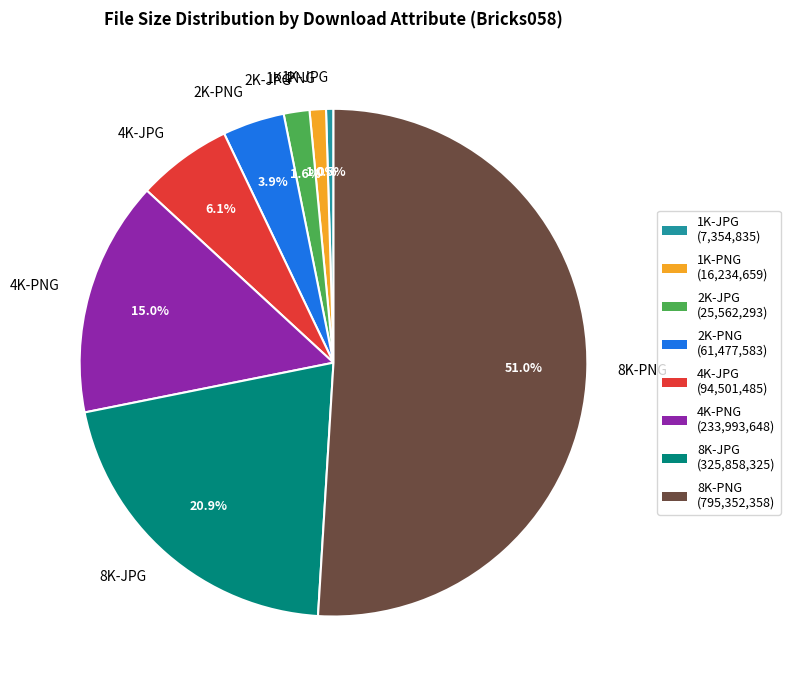

Rank the categories by value from lowest to highest.

1K-JPG, 1K-PNG, 2K-JPG, 2K-PNG, 4K-JPG, 4K-PNG, 8K-JPG, 8K-PNG